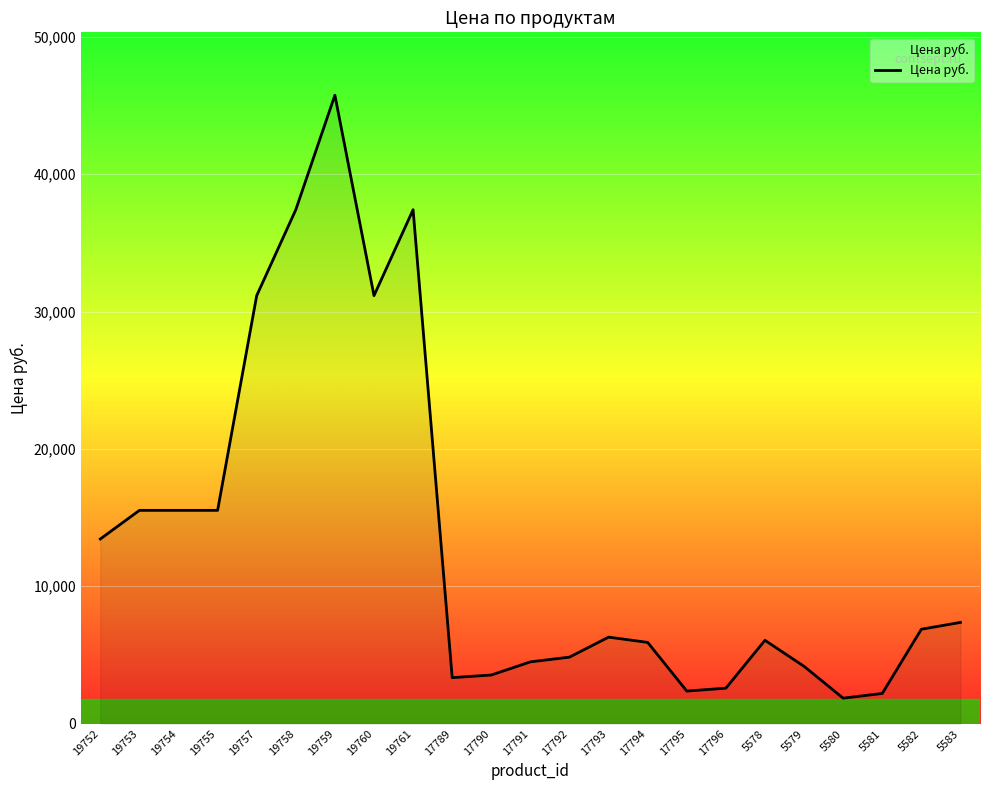

The chart shows a value of 4844 at 17792. True or false?

True